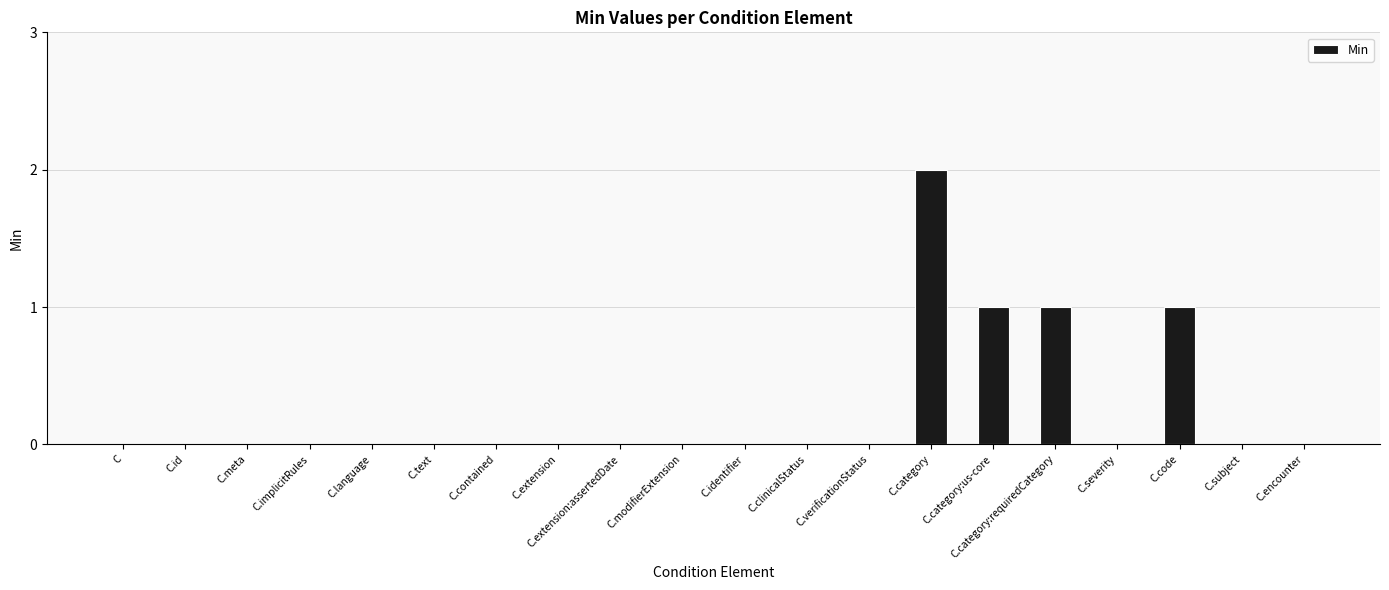

Is it true that the value at C.identifier is 0?

True